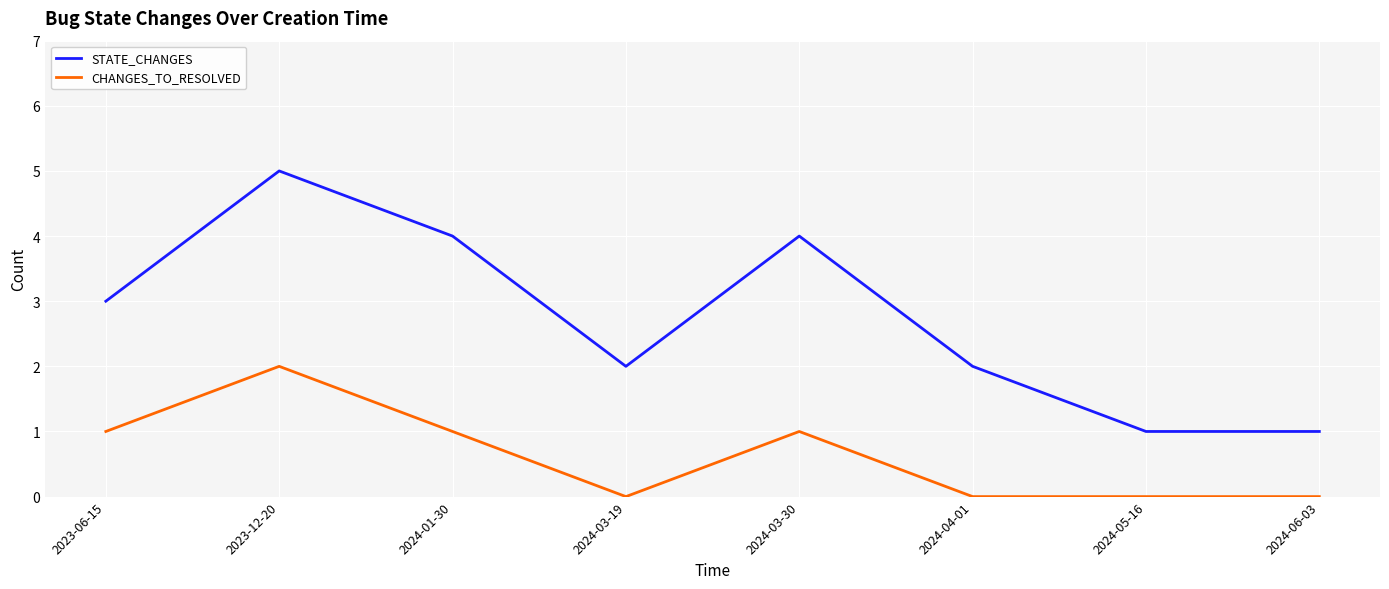

What position from the right is 2024-05-16?

2